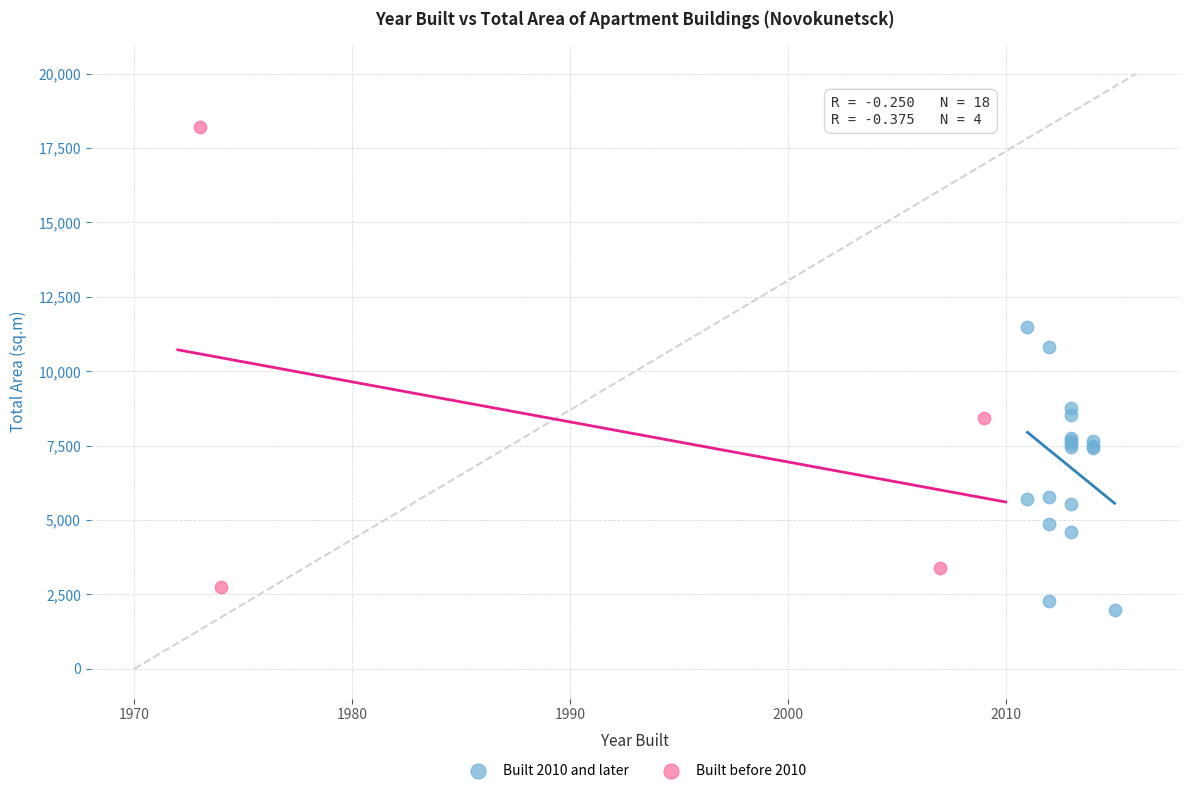

Which series has the largest Y range (max minus min)?

Built before 2010